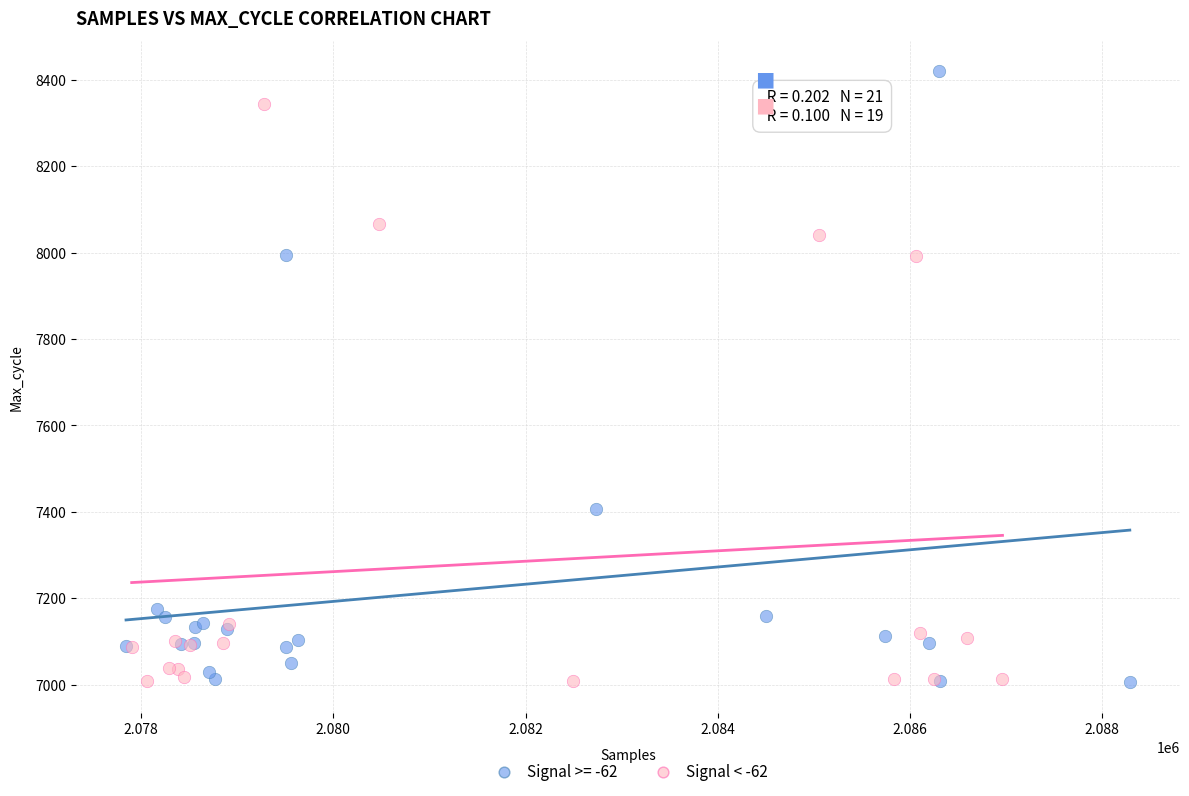

Which series reaches the maximum Y coordinate?

Signal >= -62